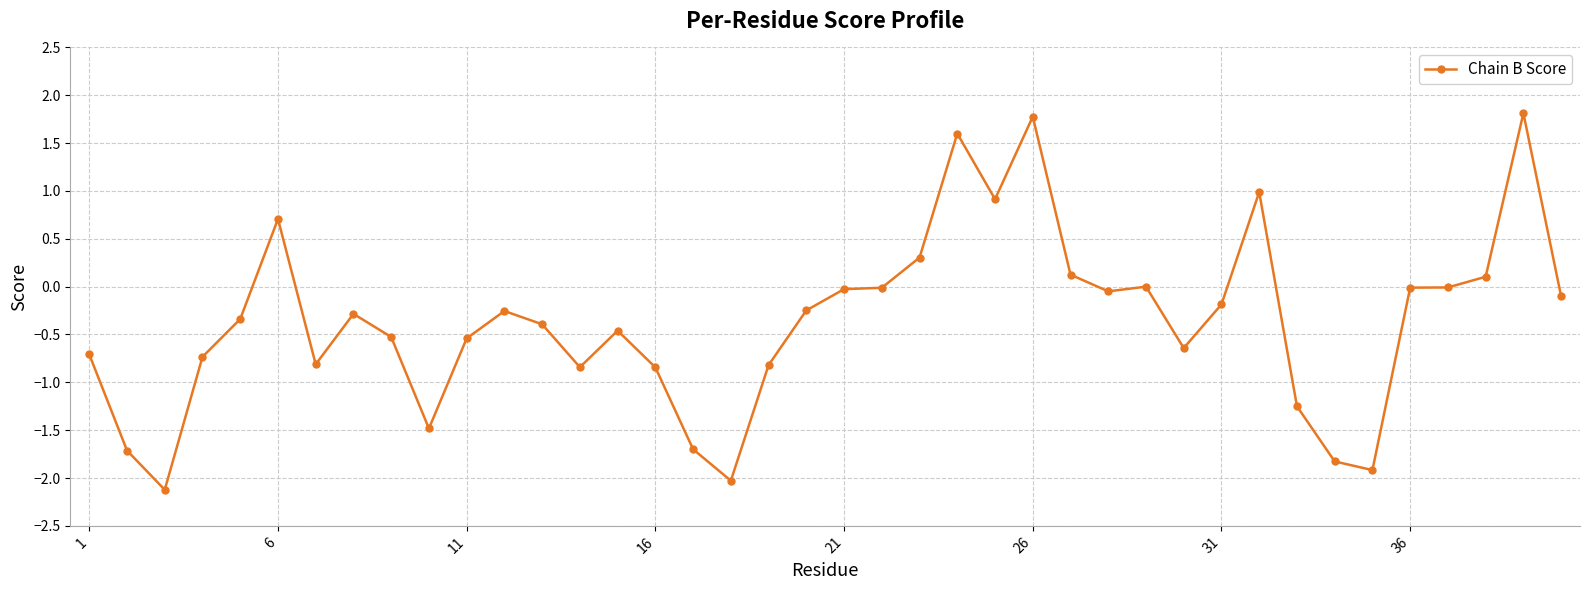

What is the value of the 23rd point from the left?

0.3